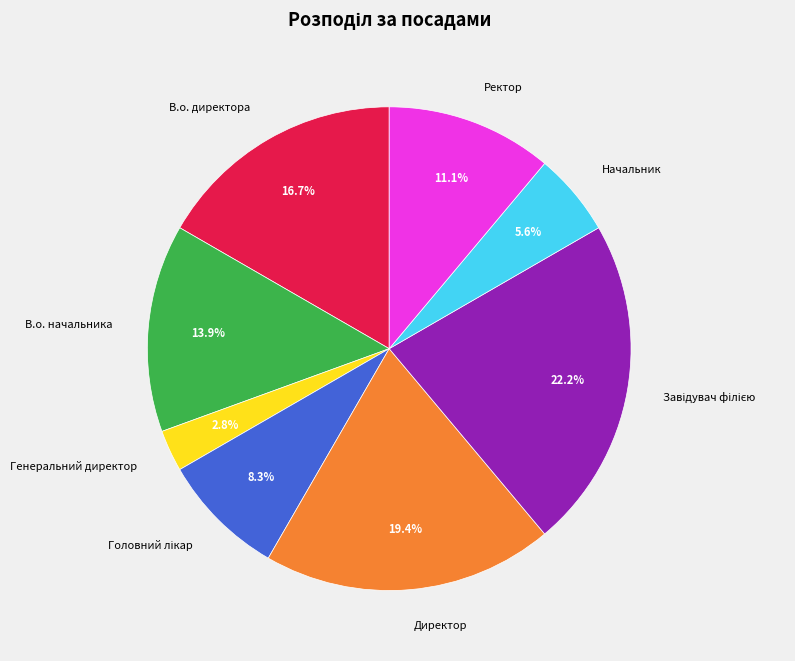

What percentage is the В.о. начальника slice, to the nearest percent?

14%